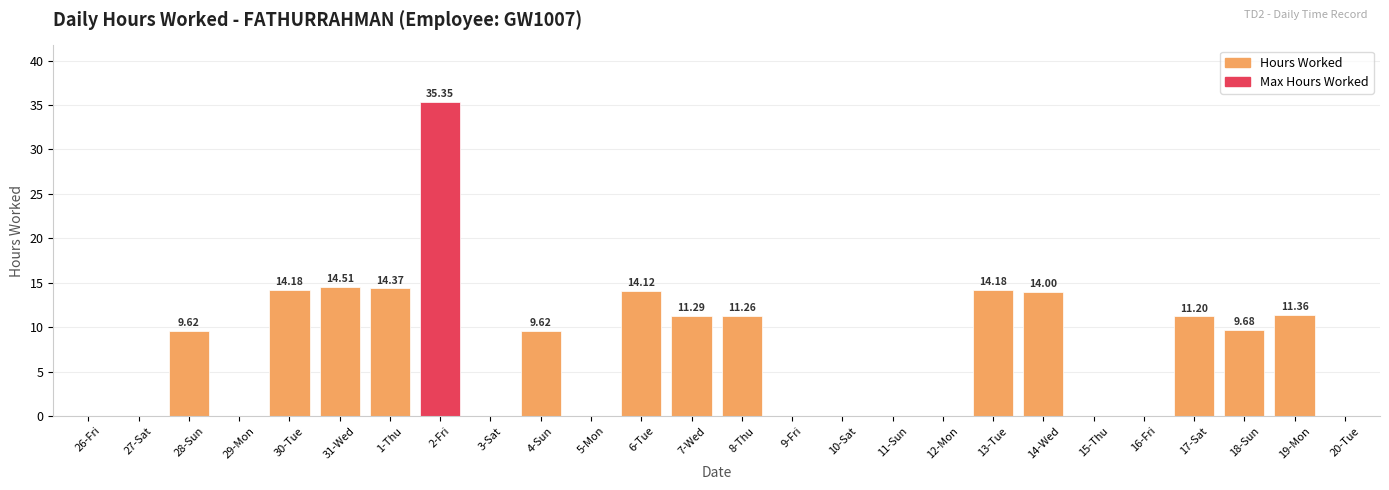

Is it true that the value at 1-Thu is 14.4?

True